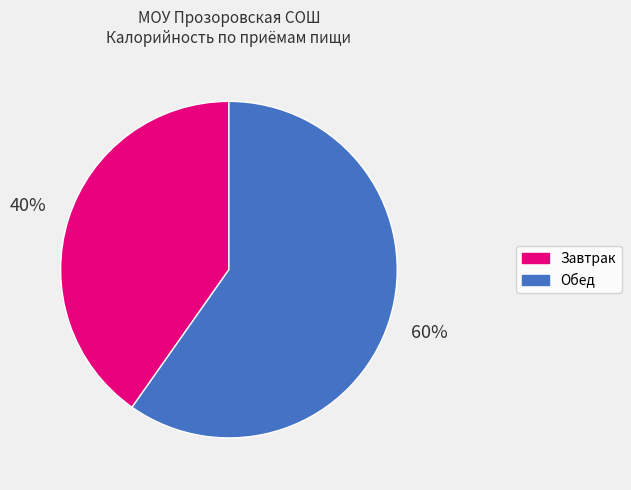

Approximately how many times larger is the value at Обед compared to Завтрак?

1.5